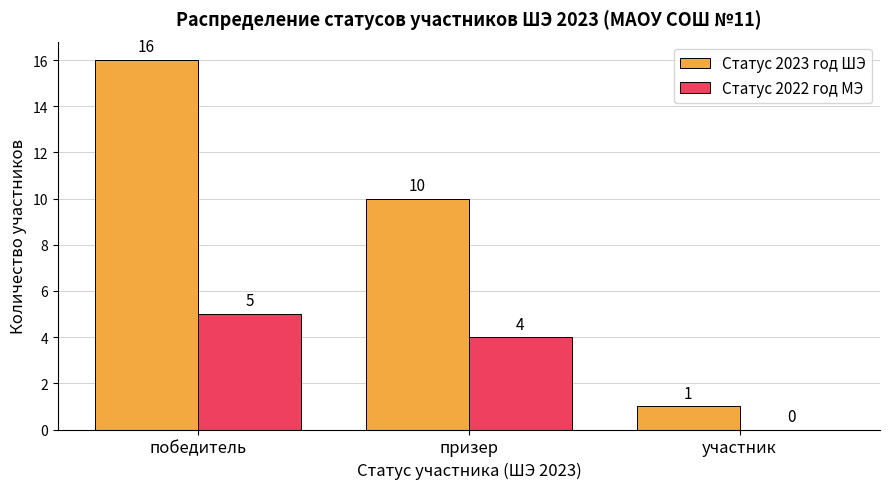

What is the sum of the Статус 2023 год ШЭ values at участник and победитель?

17